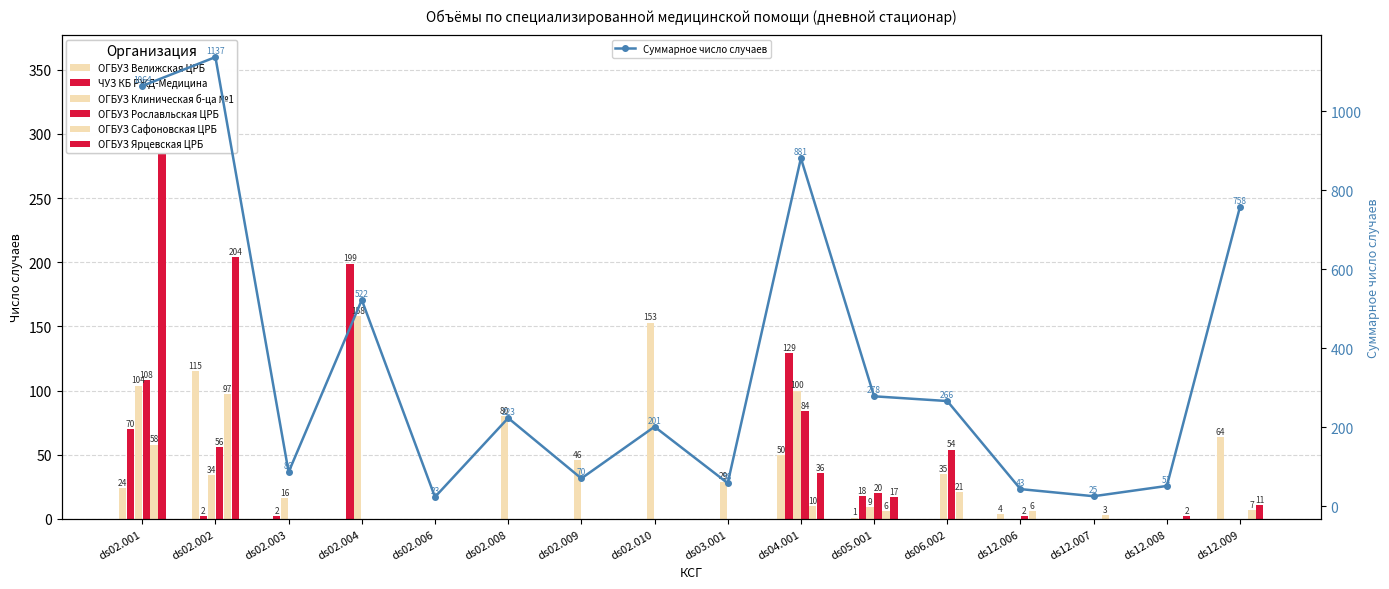

Is the value of ОГБУЗ Ярцевская ЦРБ at ds04.001 greater than the value of ОГБУЗ Клиническая б-ца №1 at ds06.002?

Yes